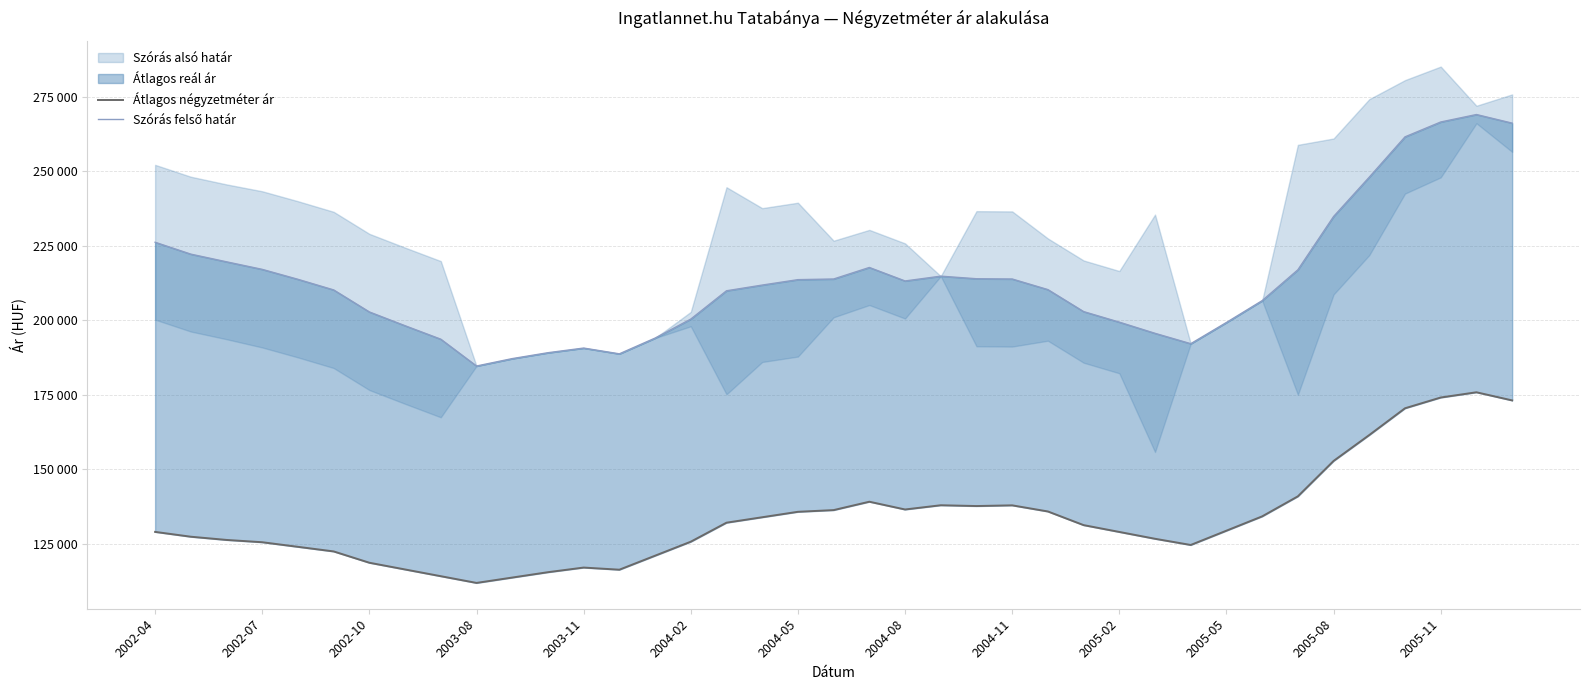

What position from the left is 16?

17